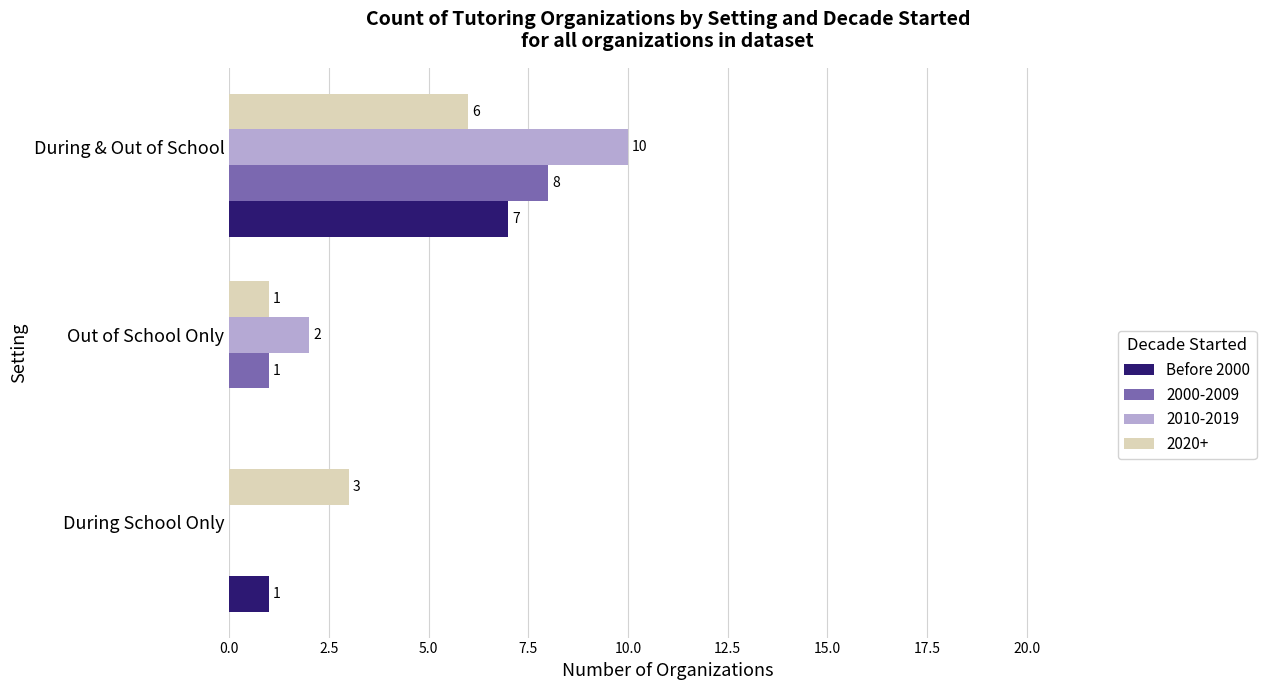

Where is 2020+ nearest to the value 3?

During School Only